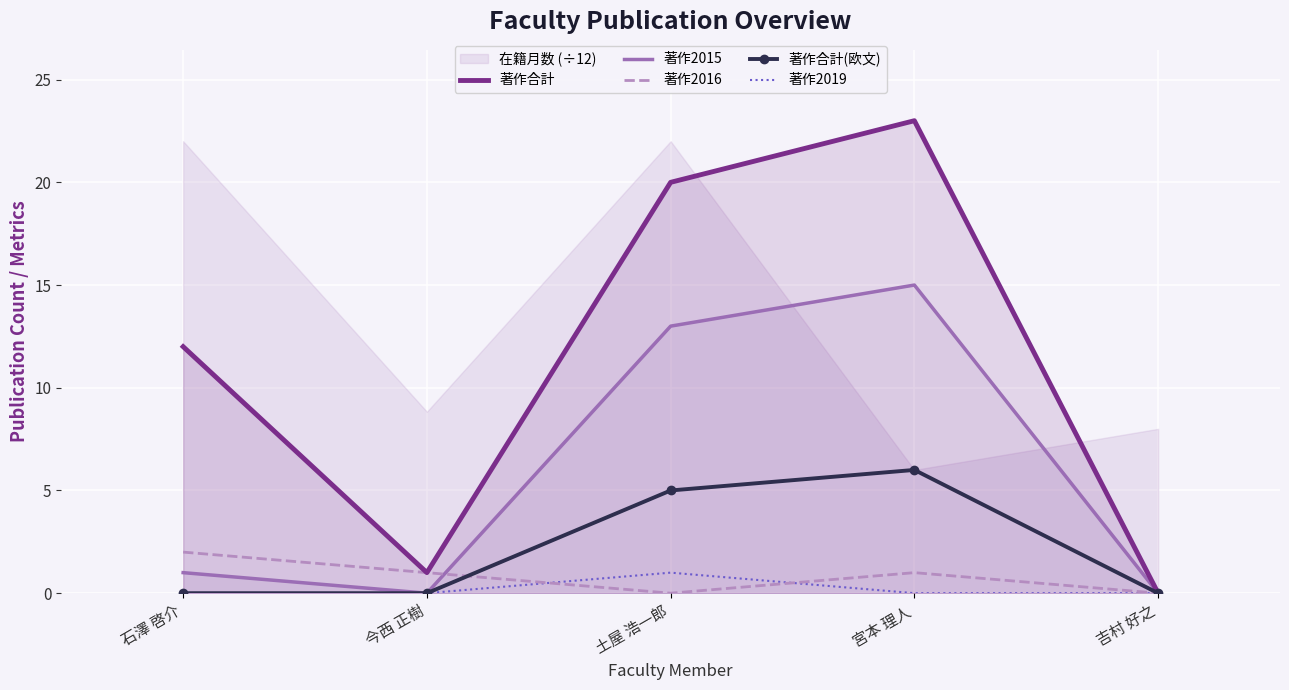

Is it true that 著作2019 equals -1 at 石澤 啓介?

False